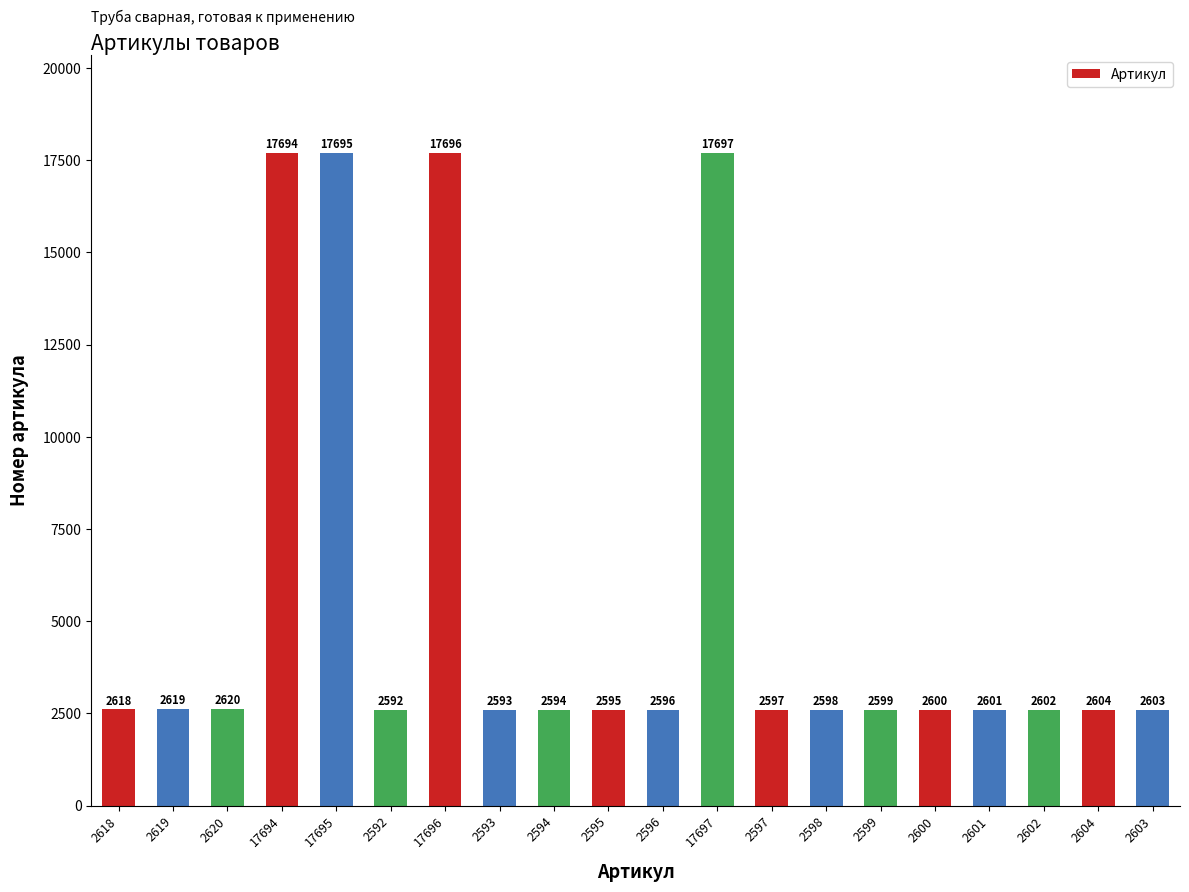

How many data points does each series have?

20